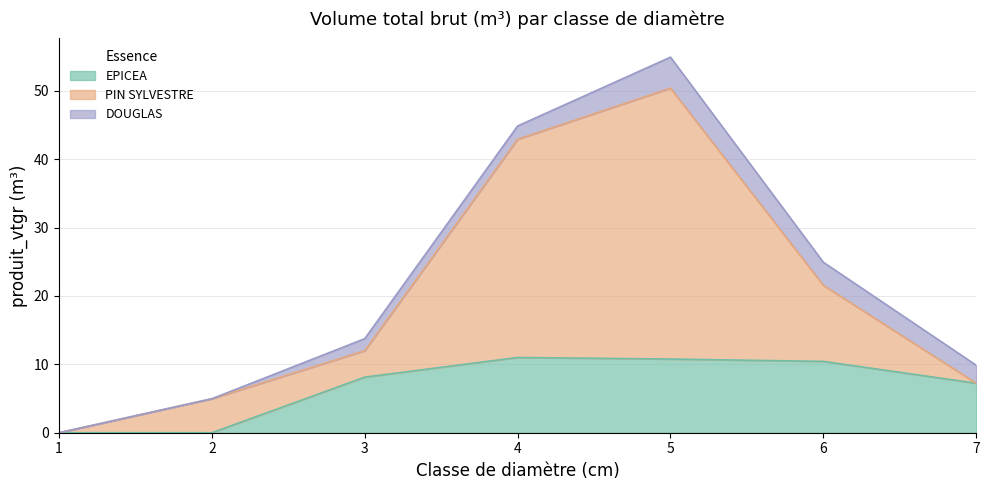

Is it true that EPICEA equals 10.4 at 6?

True